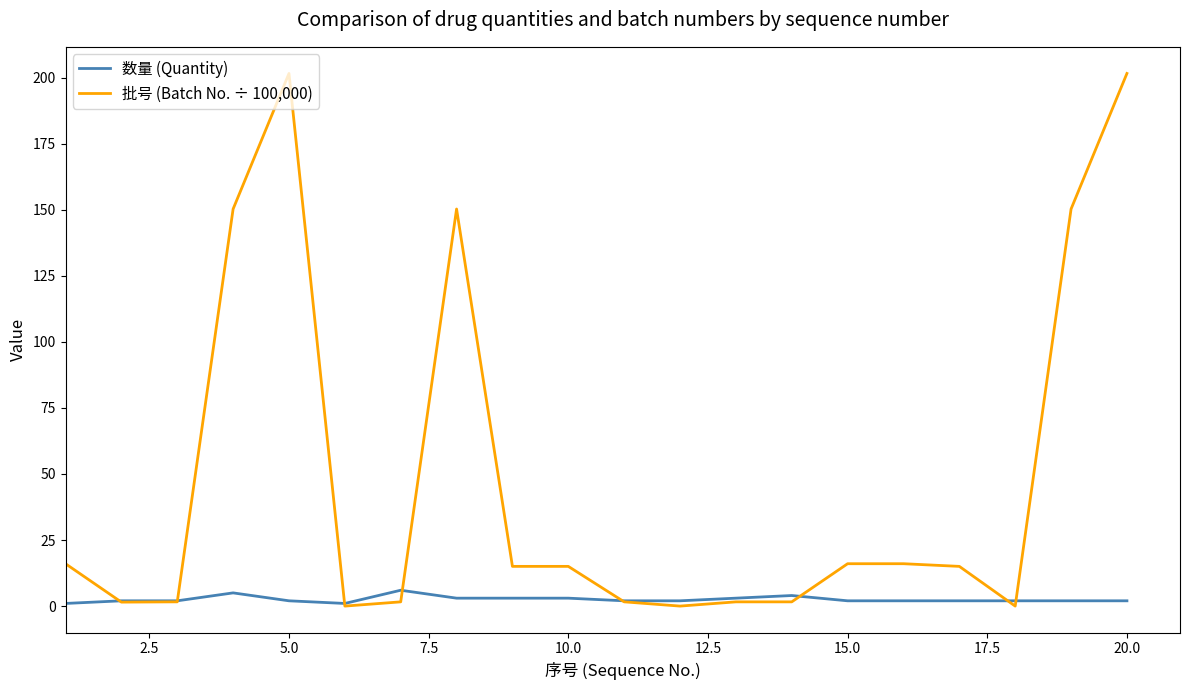

What is the minimum value for 数量 (Quantity)?

1.0